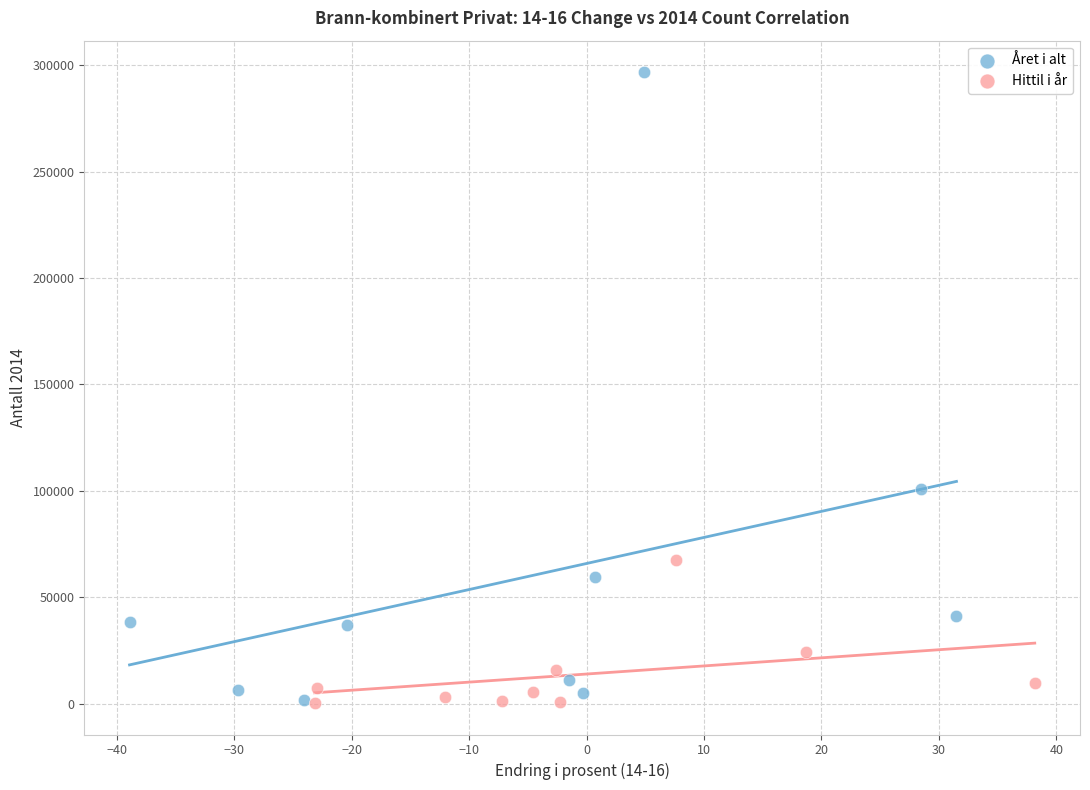

Which series has the widest spread of Y values?

Året i alt